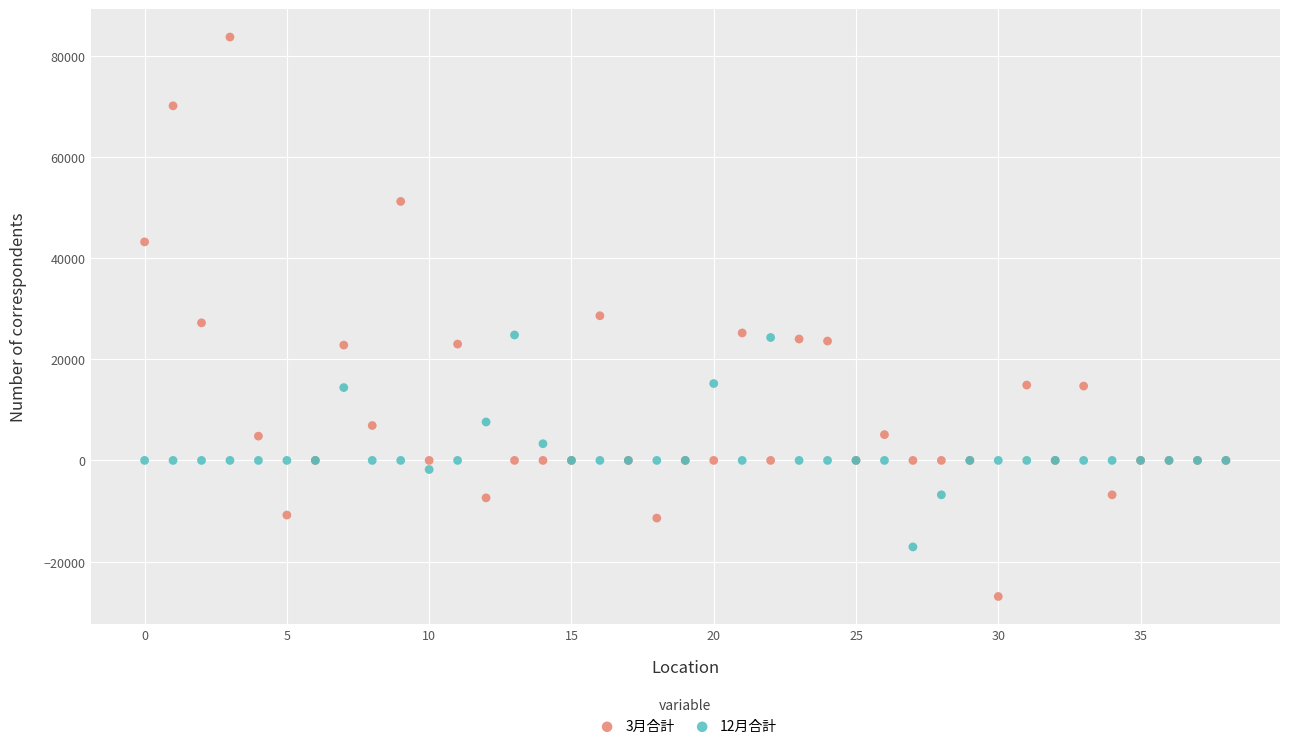

Which series has the widest spread of Y values?

3月合計